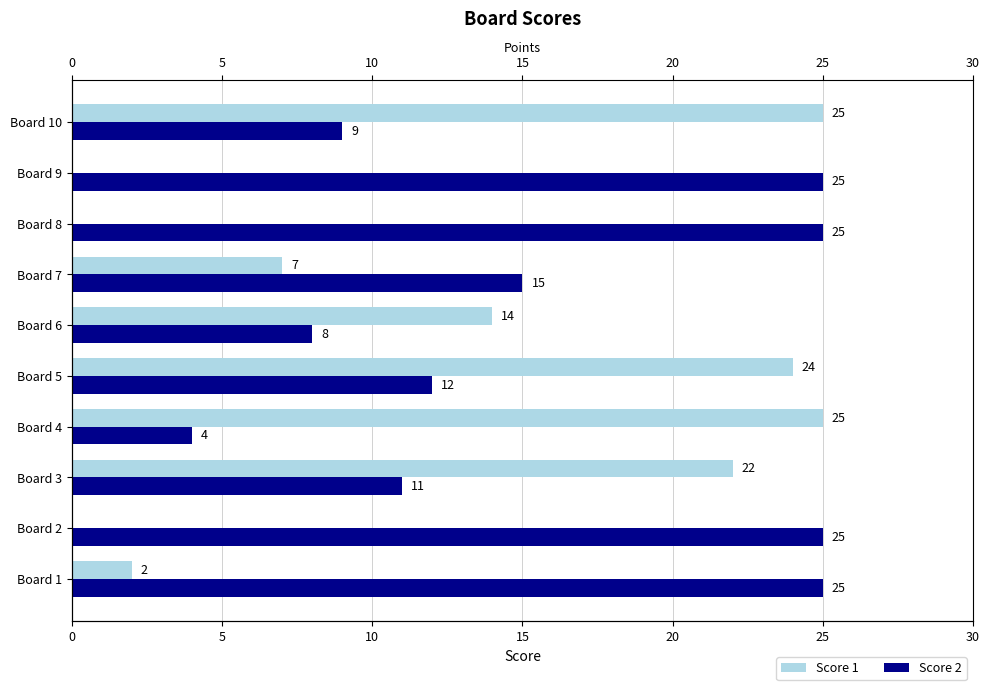

What is the label of the 1st bar from the right?

9